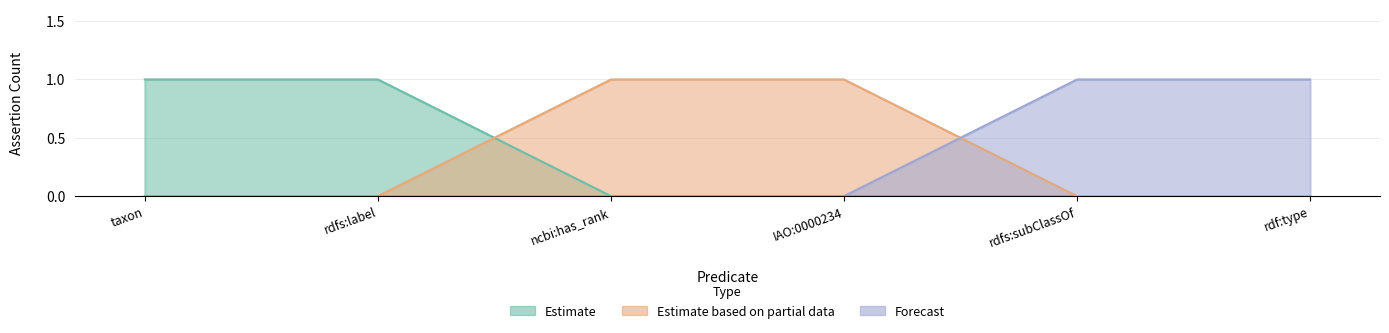

What is the spread (max minus min) of values at ONTIE:0000115 rdf:type?

1